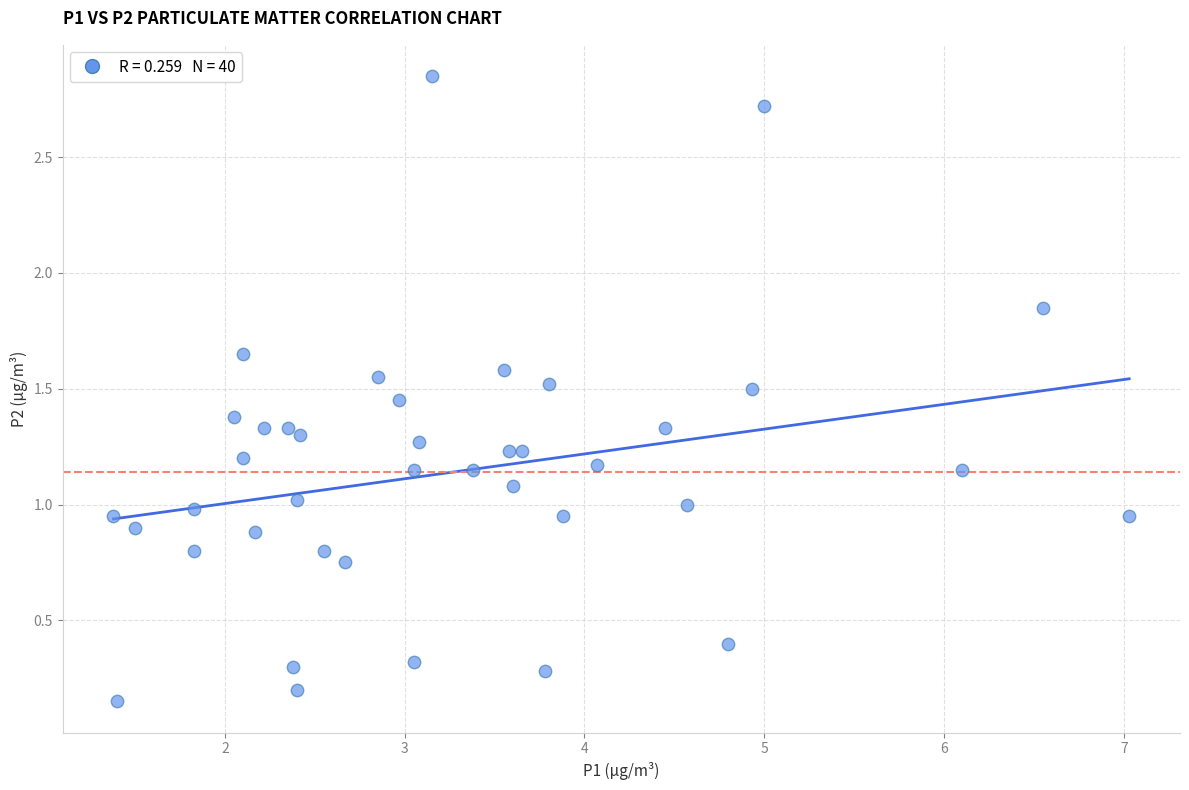

What is the range of X values (max minus min)?

5.7